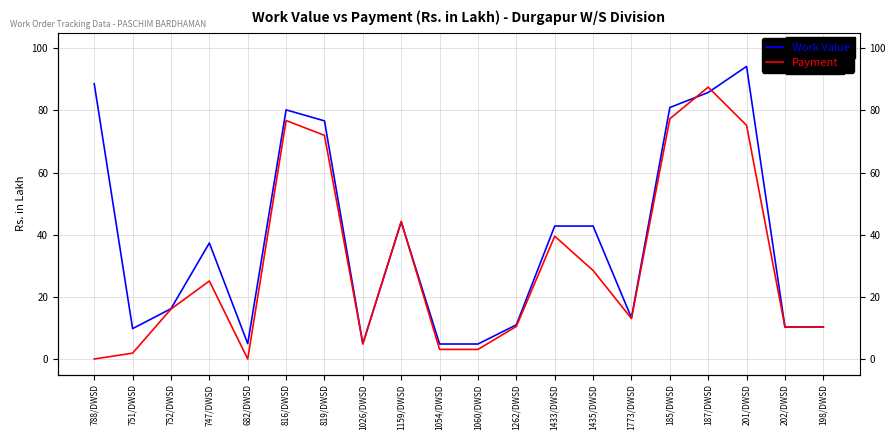

What is the difference between the Work Value values at 1435/DWSD and 1060/DWSD?

38.0